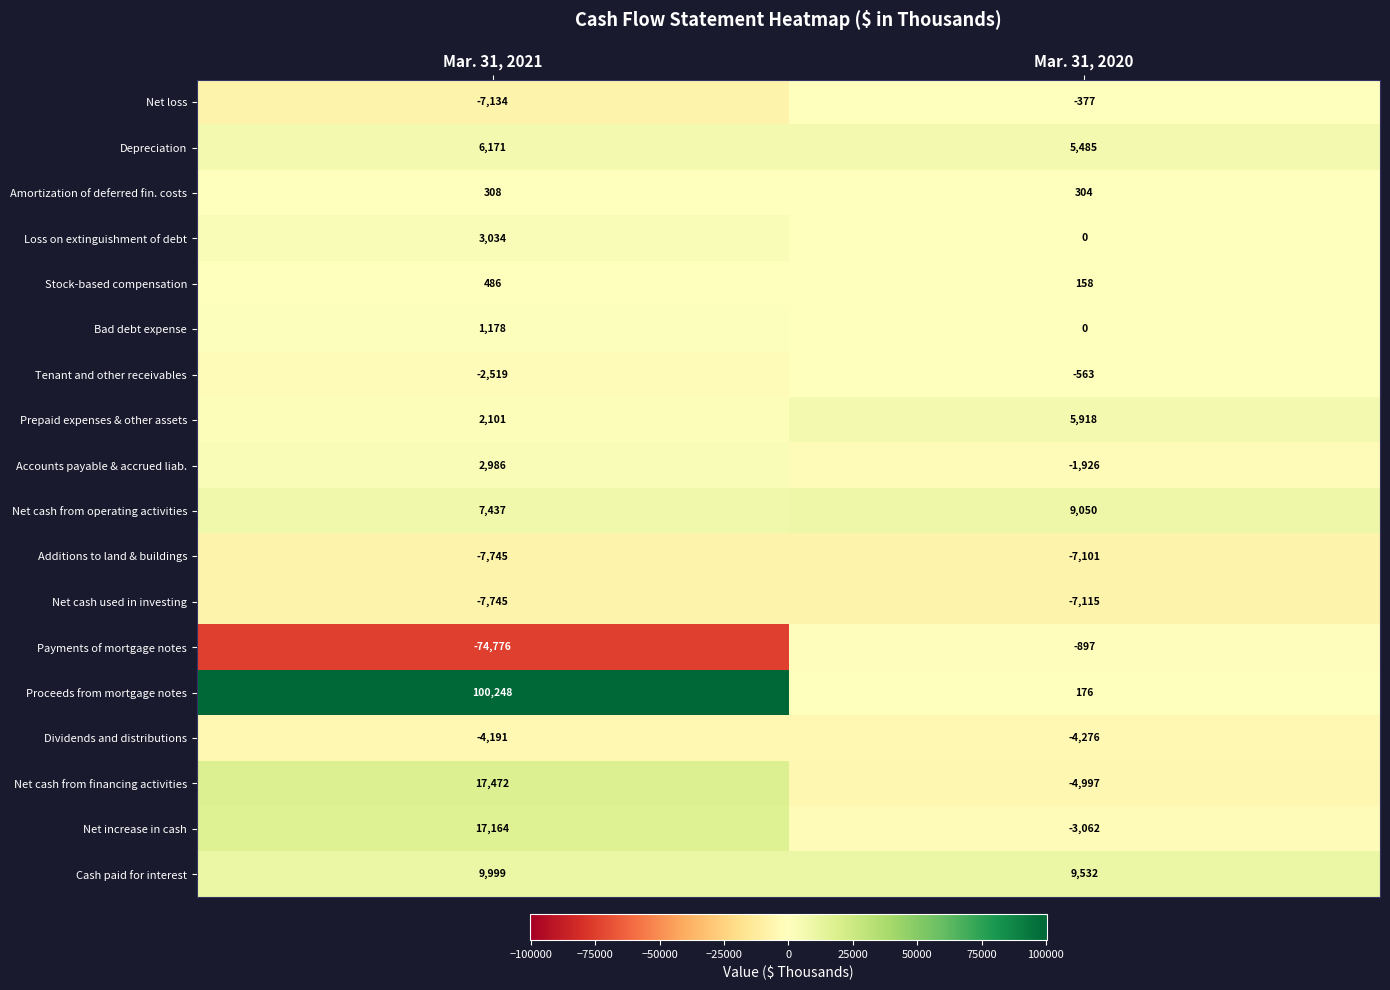

List the labels in order of Dividends and distributions value, smallest first.

Mar. 31, 2020, Mar. 31, 2021